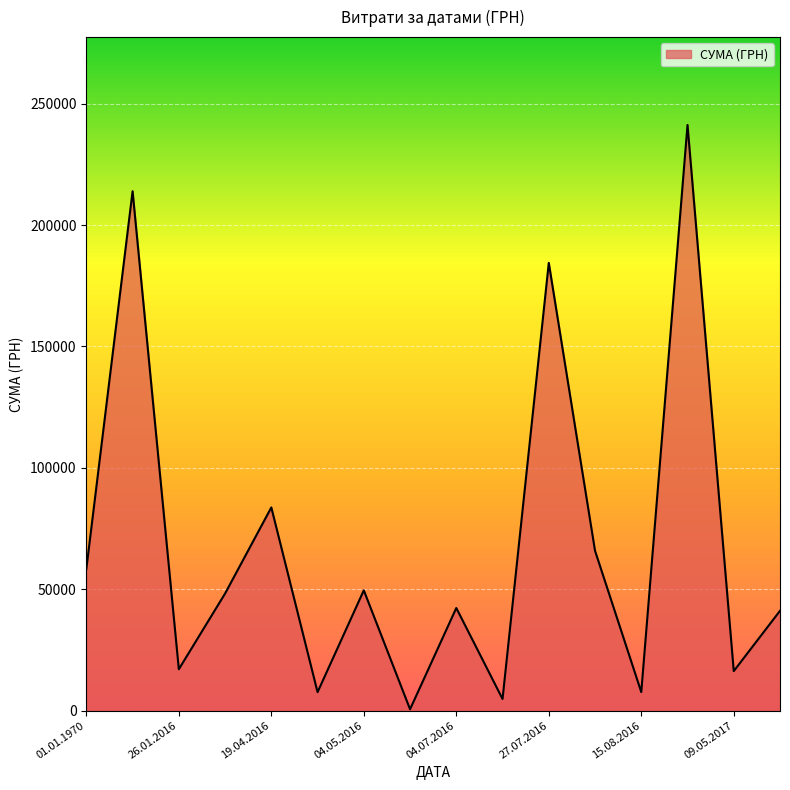

True or false: the data shows 690.8 at 09.05.2017.

False